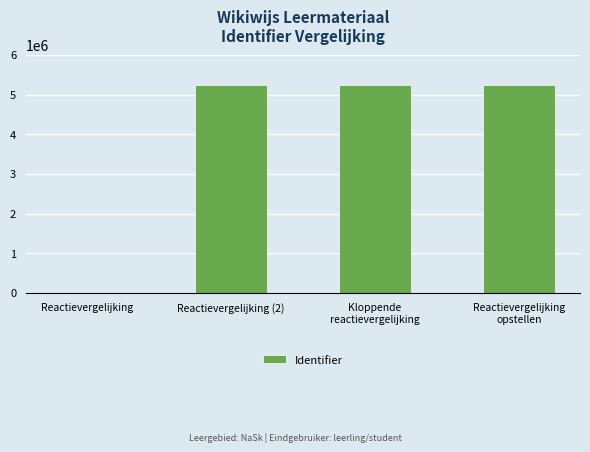

What is the greatest value displayed?

5248241